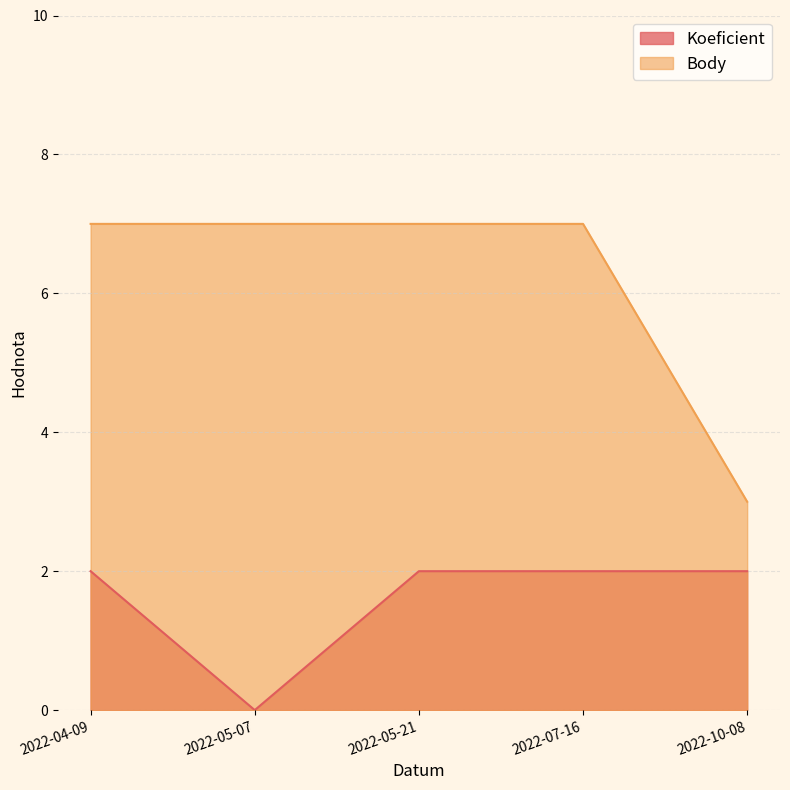

What is the label of the 3rd point from the right?

2022-05-21